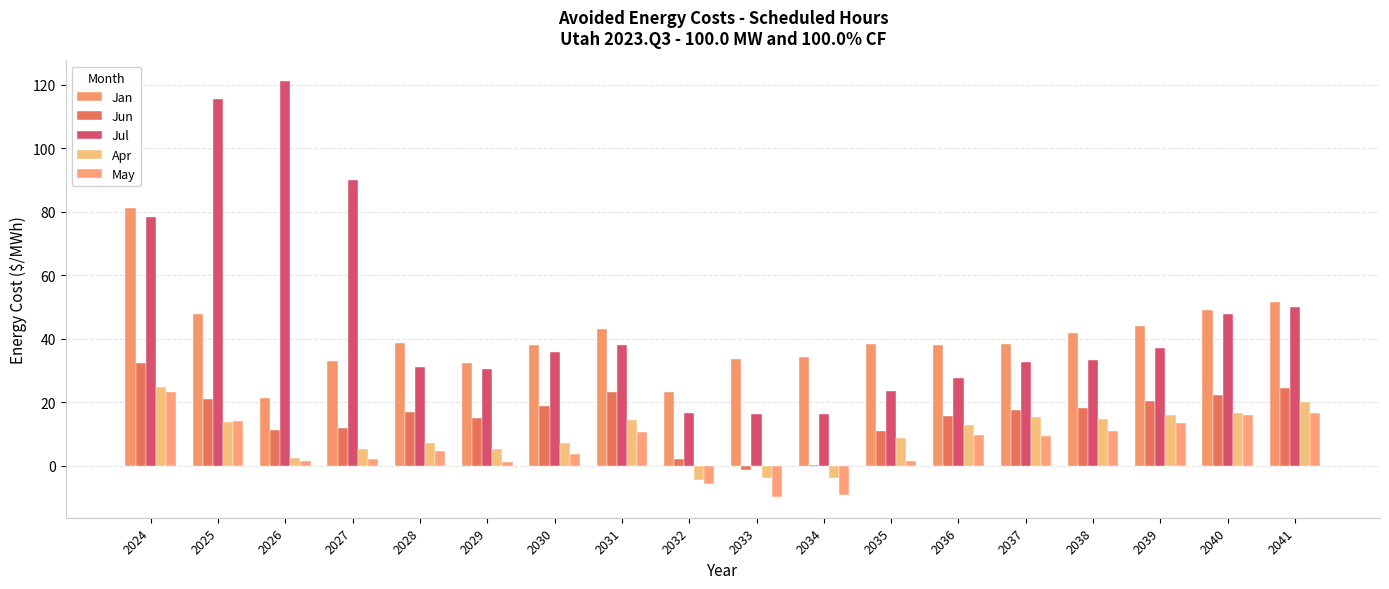

What is the total value across all series at 2029?

84.1